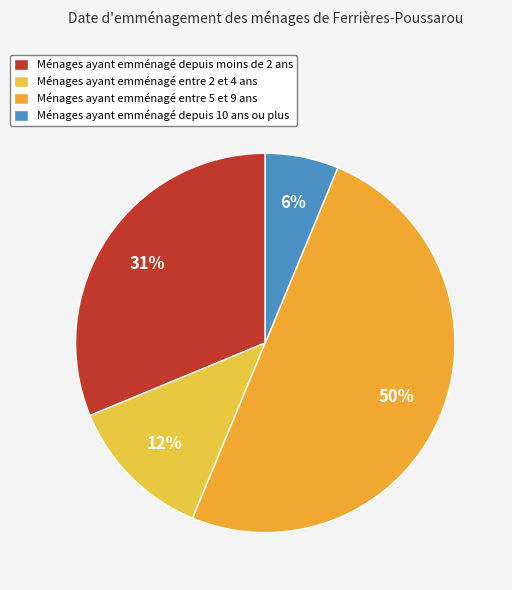

How many slices are in this pie chart?

4